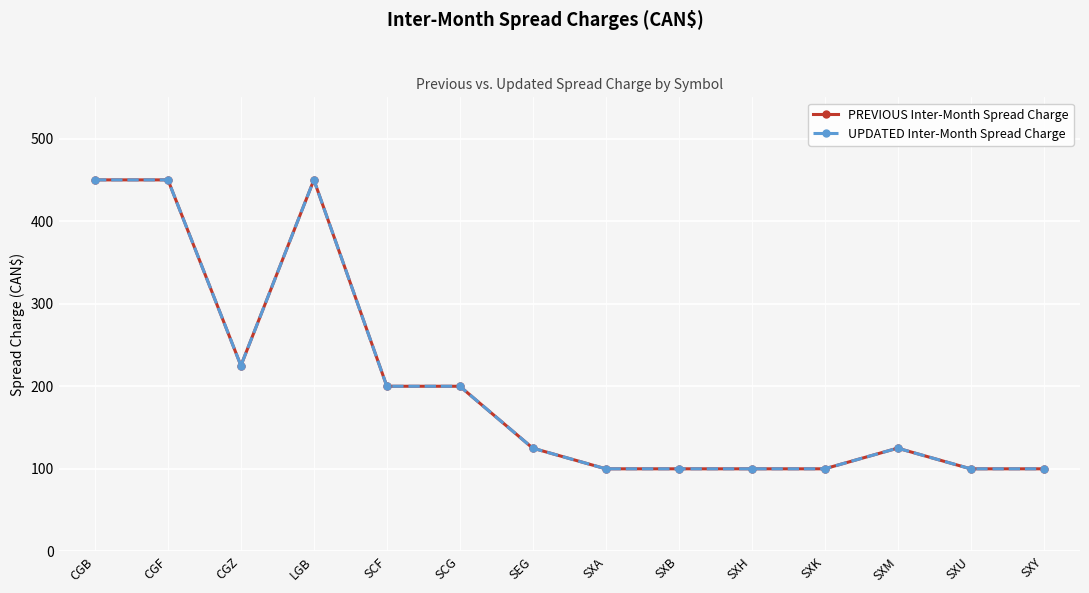

Does the chart have visible grid lines?

Yes